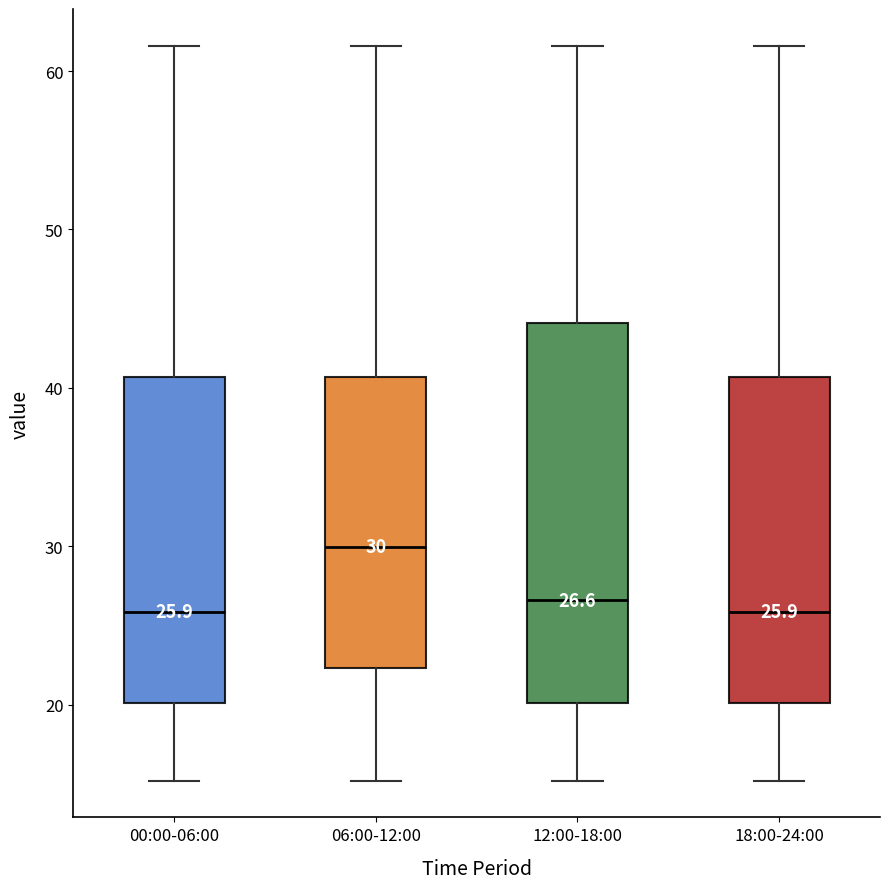

Which box has the highest median line?

06:00-12:00